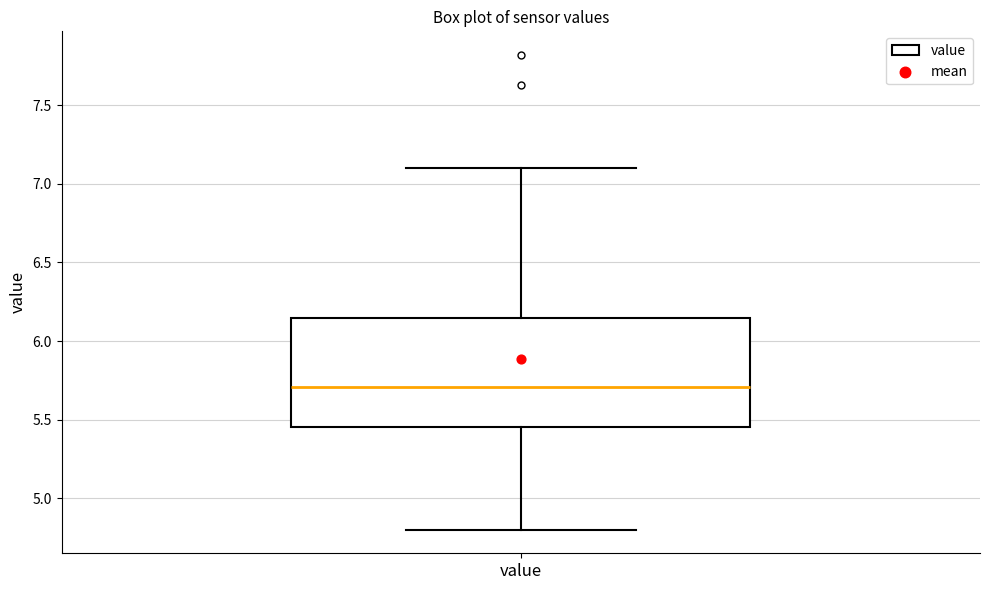

Where does the lower whisker of the box for value end on the y-axis? The values are not printed on the chart, so give them approximately, as read against the axis.

4.80